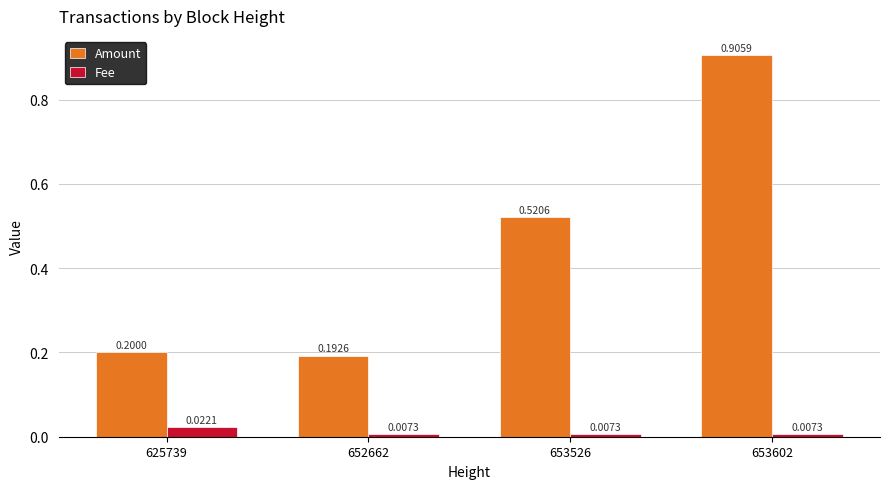

Which label corresponds to the largest value in the chart?

653602